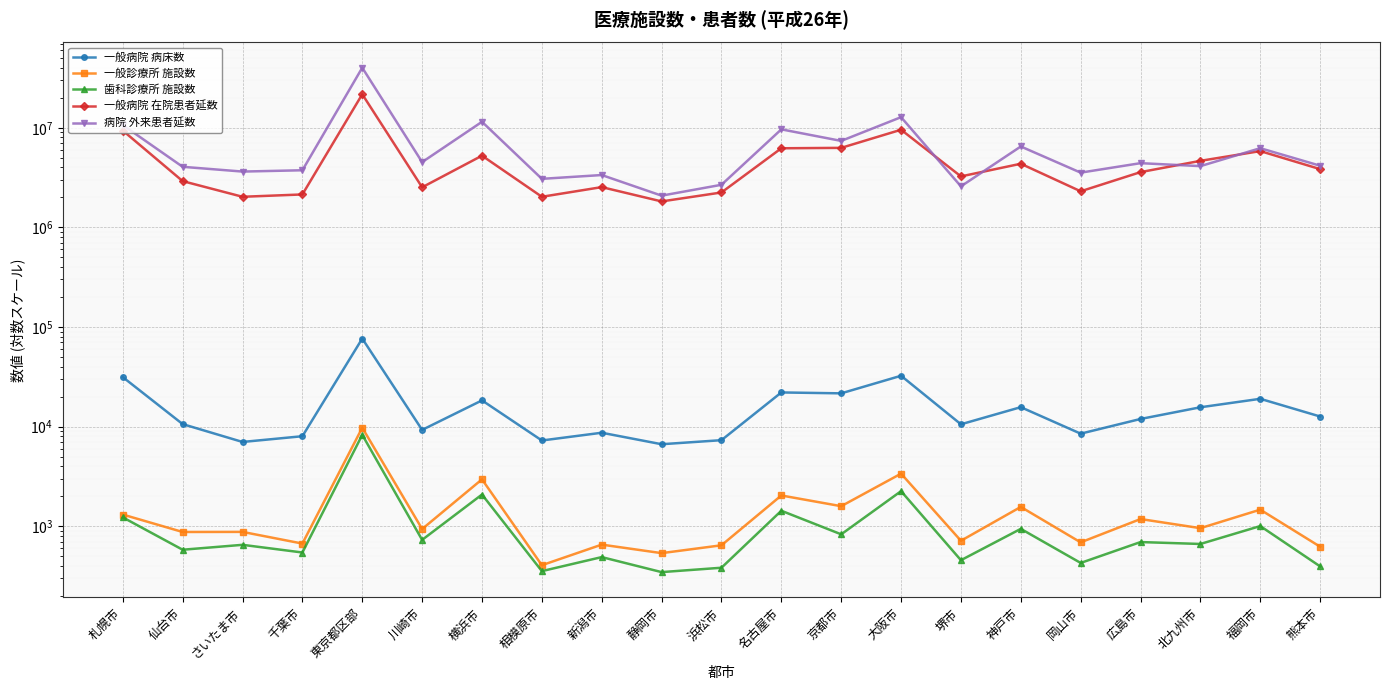

What is the total value across all series at 大阪市?

22361320